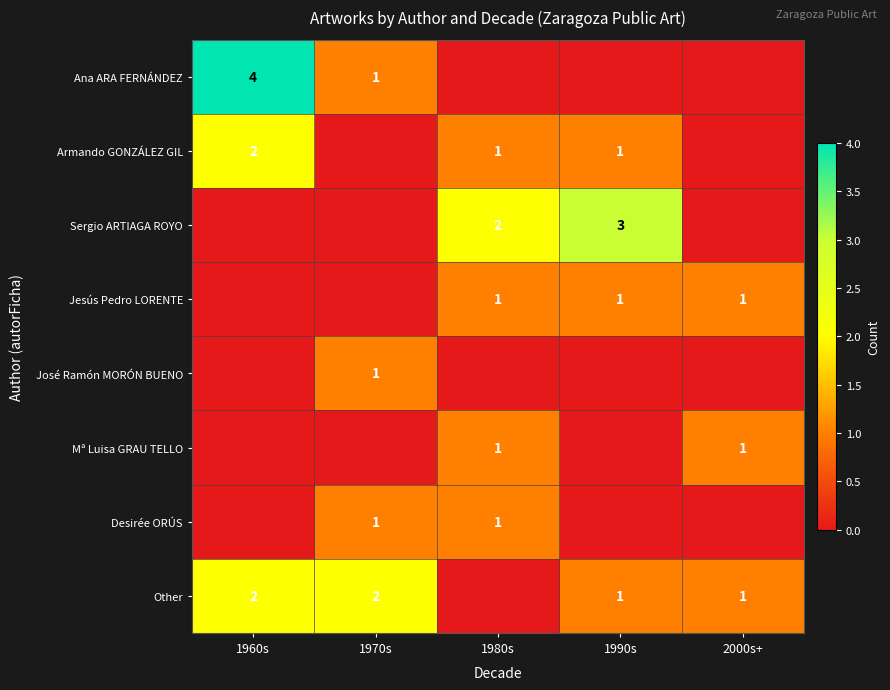

The Sergio ARTIAGA ROYO series shows 4 at 1990s. True or false?

False